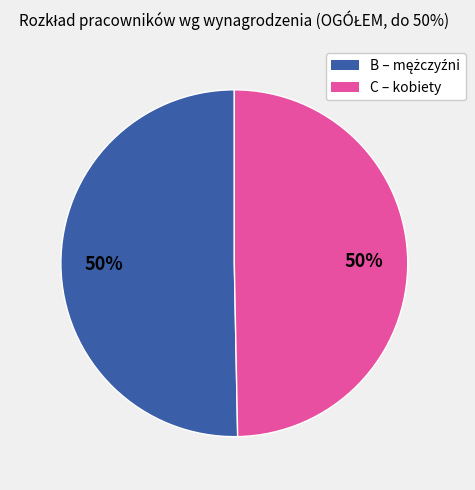

True or false: C – kobiety accounts for 37% of the total.

False